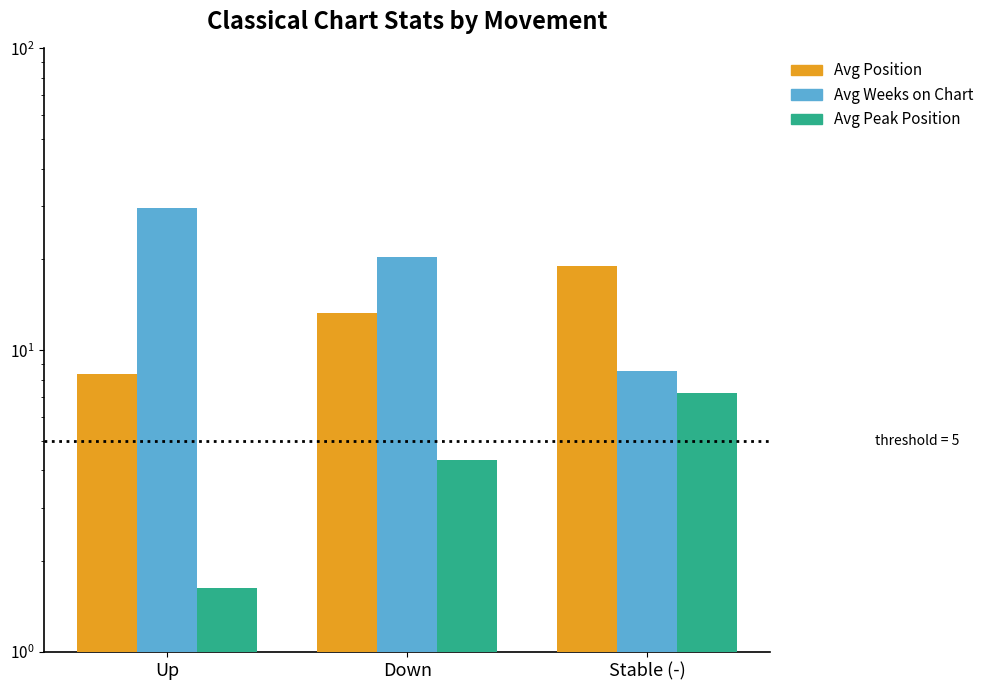

What is the maximum value shown in the chart?

29.6